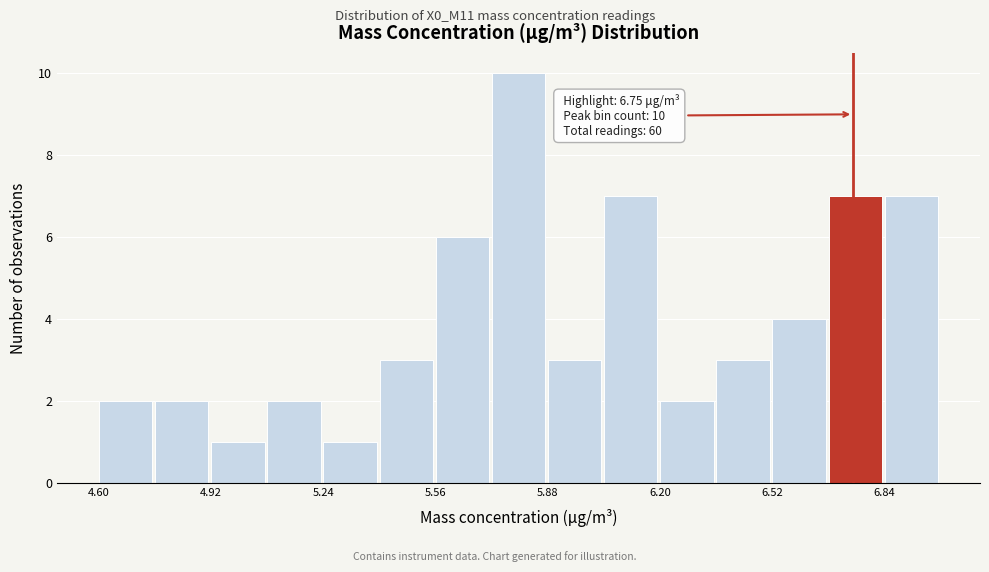

Read against the x-axis, roughly where is the centre of the tallest bar?

5.80